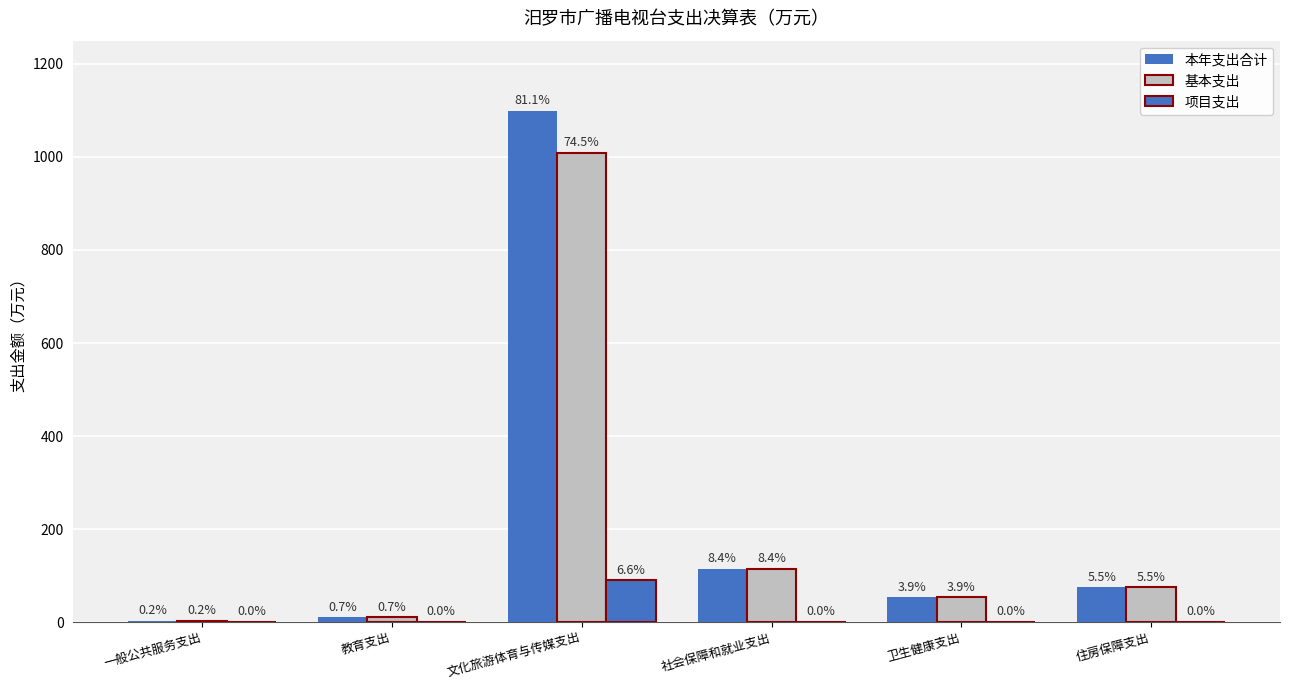

How many groups of bars are there?

6